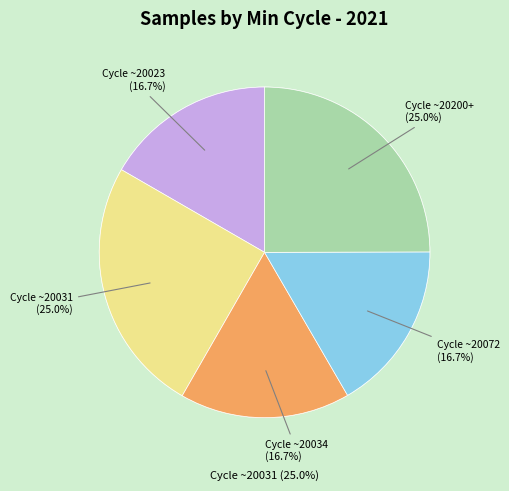

Which slice is the smallest?

28-20072